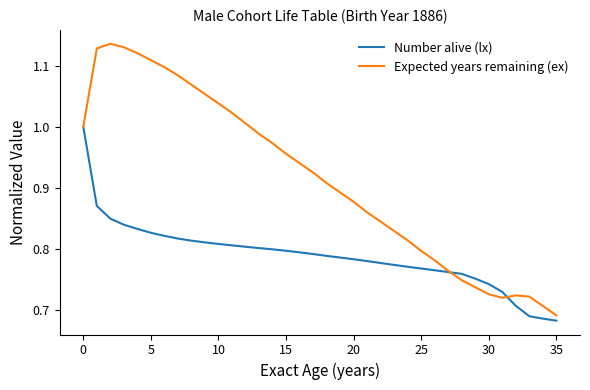

Which series has the widest spread of values?

Expected years remaining (ex)